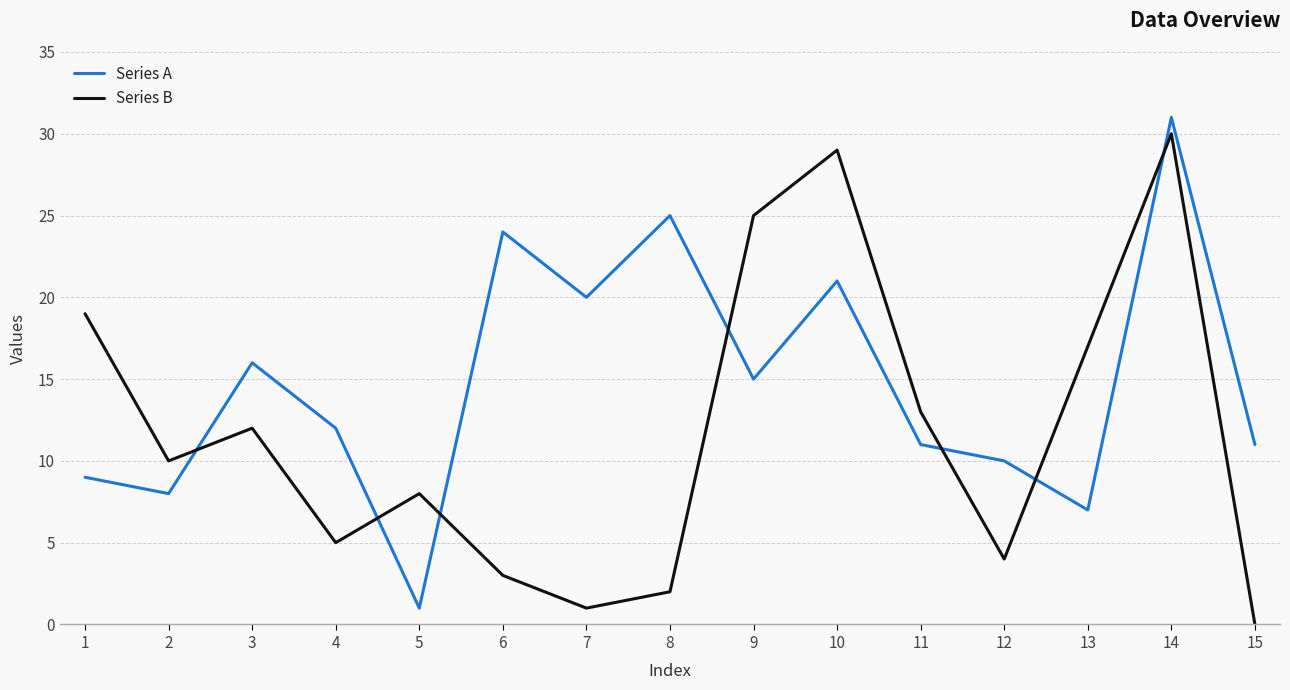

Is the value of Series B at 2 greater than the value of Series A at 6?

No